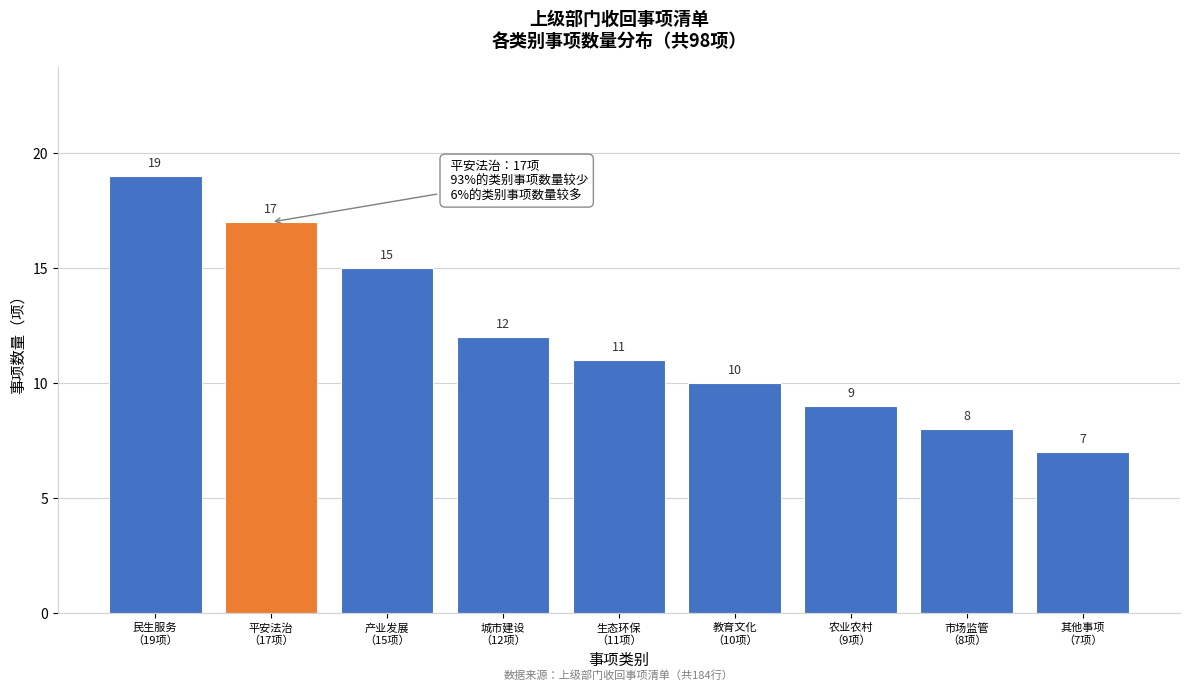

Reading left to right, extract all data points from this chart.

19	17	15	12	11	10	9	8	7